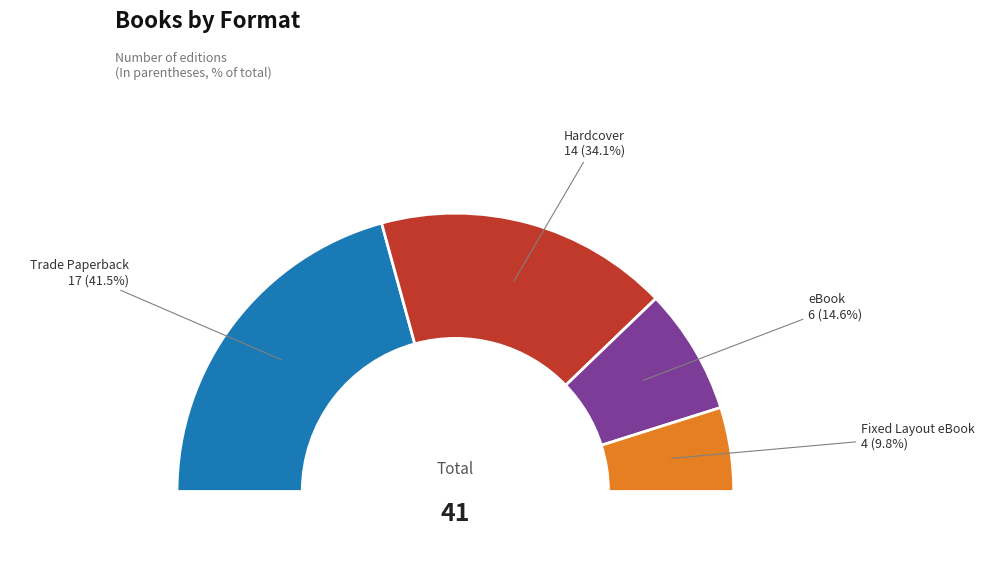

To the nearest percent, what percentage of the pie is Hardcover?

34%